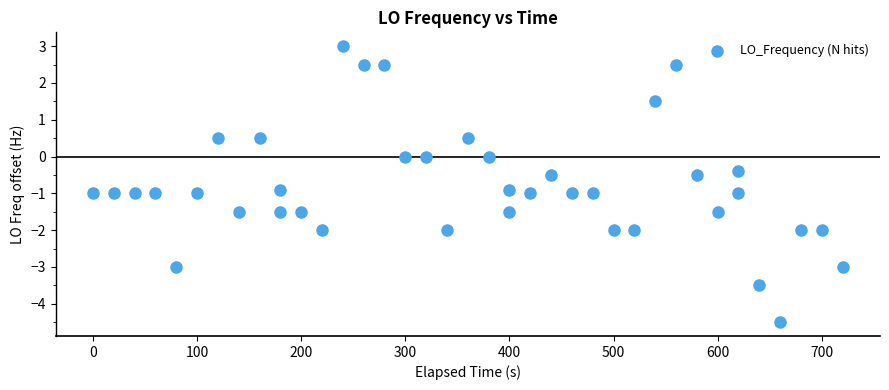

What is the range of Y values (max minus min)?

7.5